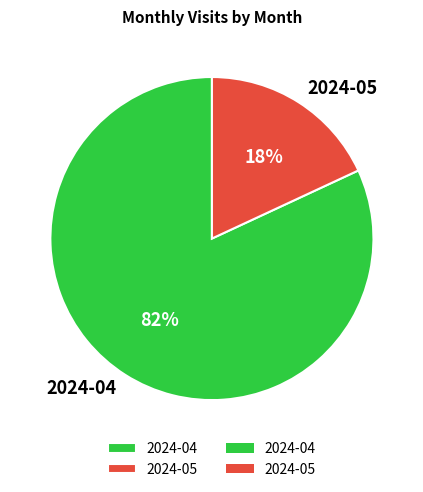

Which has a higher value, 2024-04 or 2024-05?

2024-04